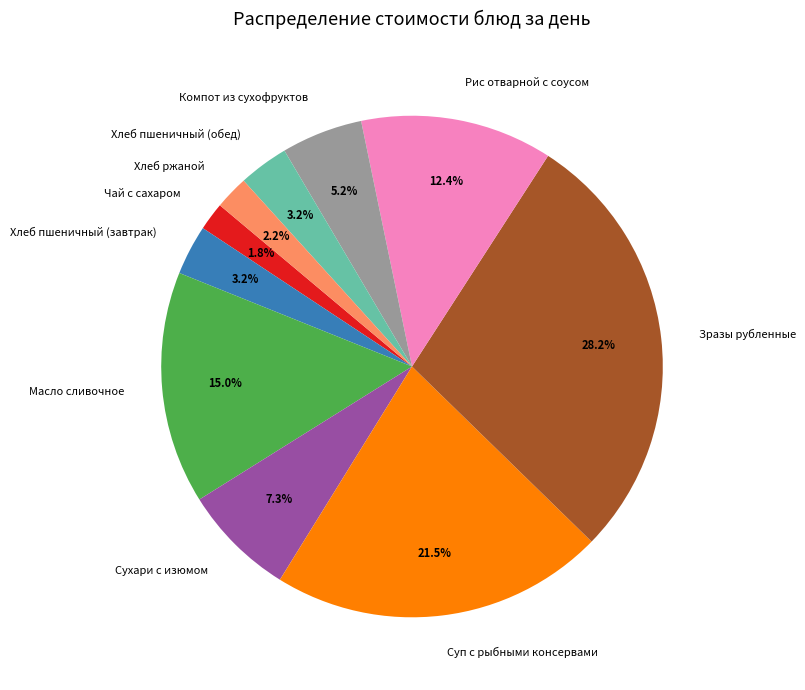

What is the largest slice in the pie chart?

Зразы рубленные